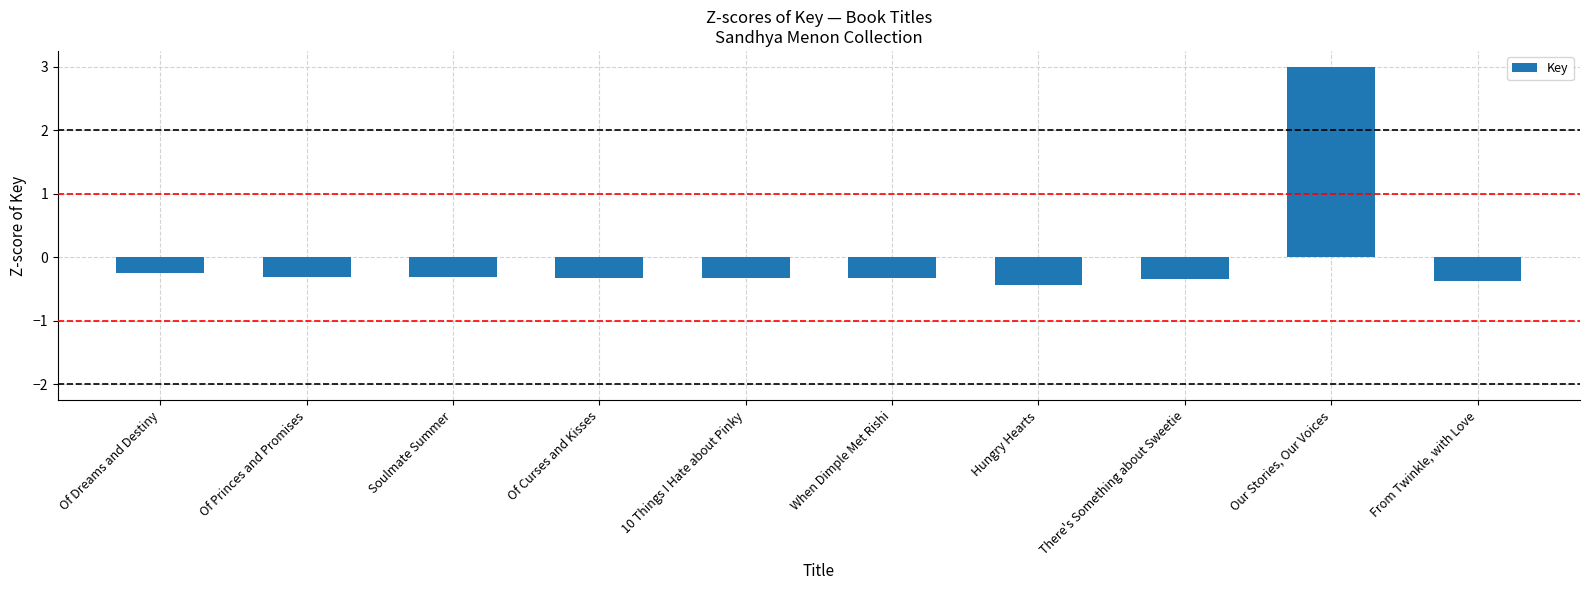

What is the difference between the second highest and minimum values?

0.2